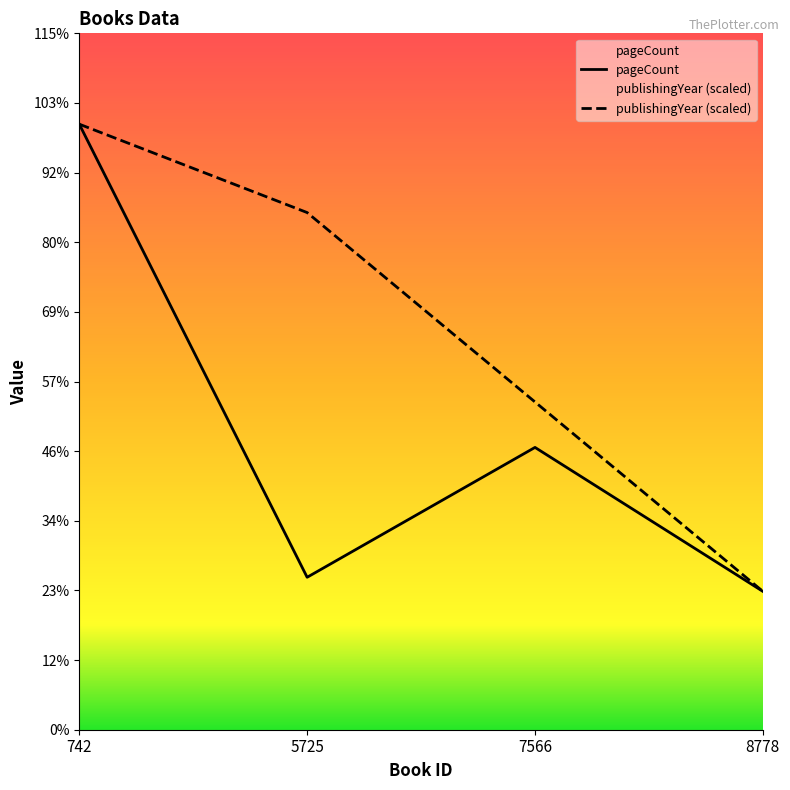

True or false: publishingYear (scaled) and pageCount cross at least once.

False